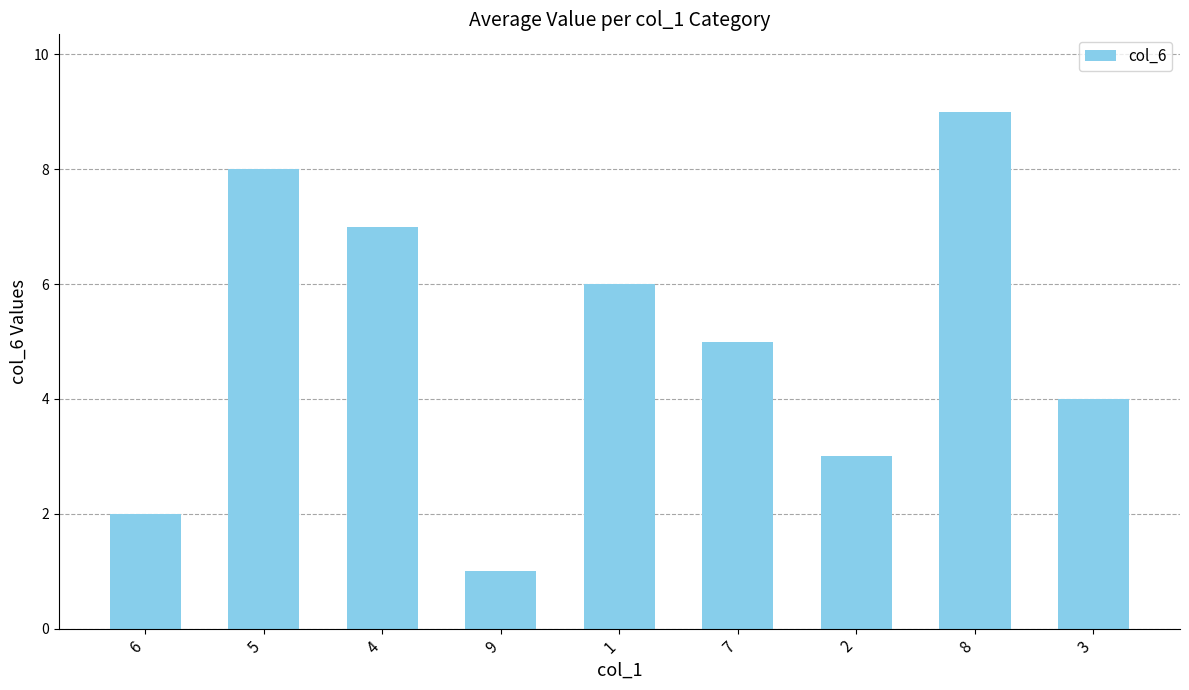

At which label does the data first exceed 5?

5